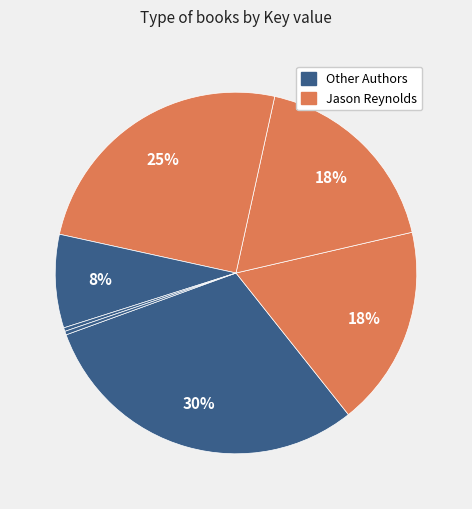

How many slices are in this pie chart?

7